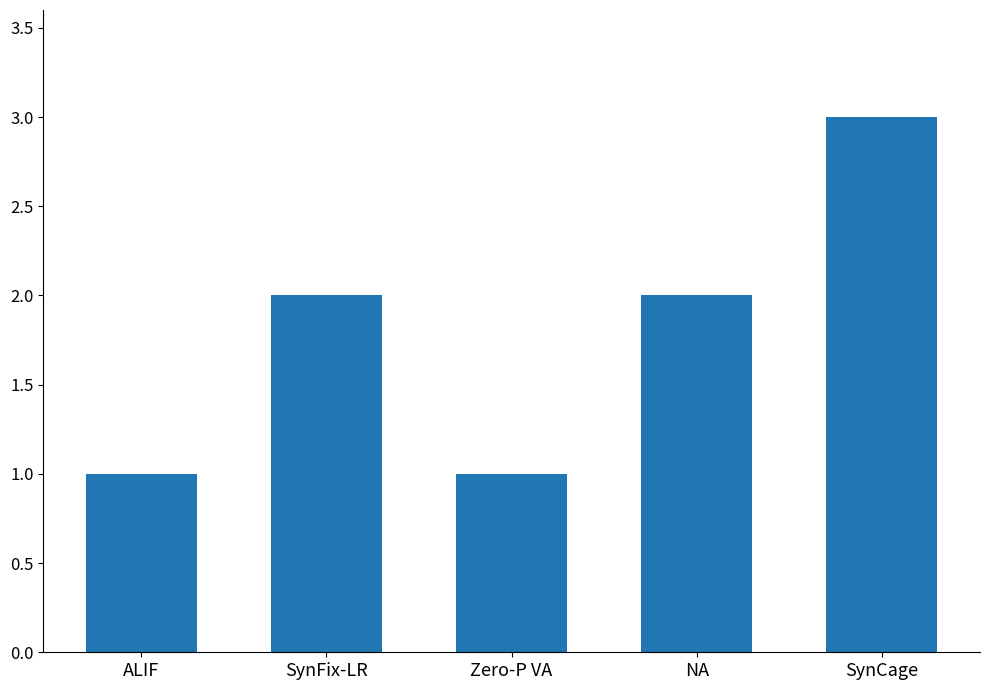

What is the sum of the values at SynFix-LR and ALIF?

3